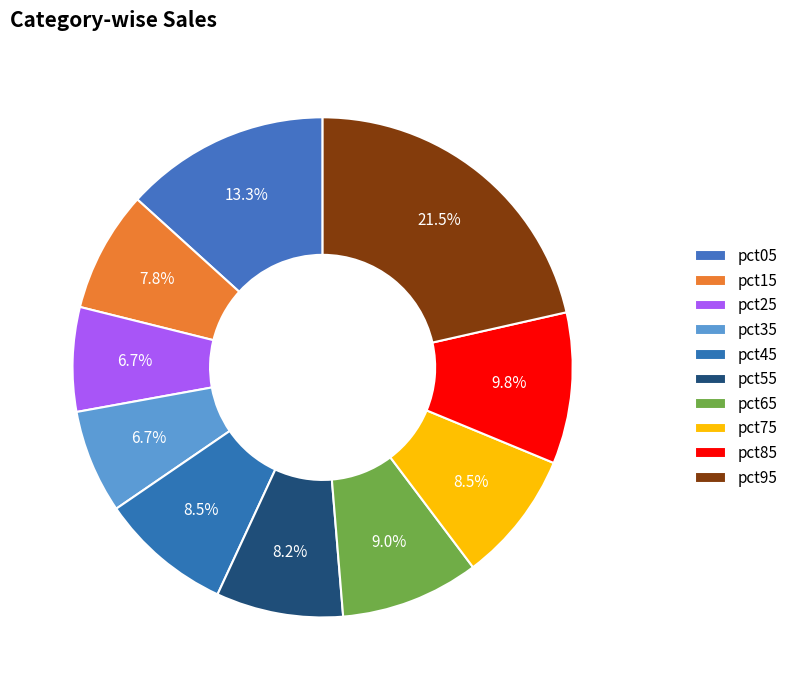

Count the number of slices in the pie.

10